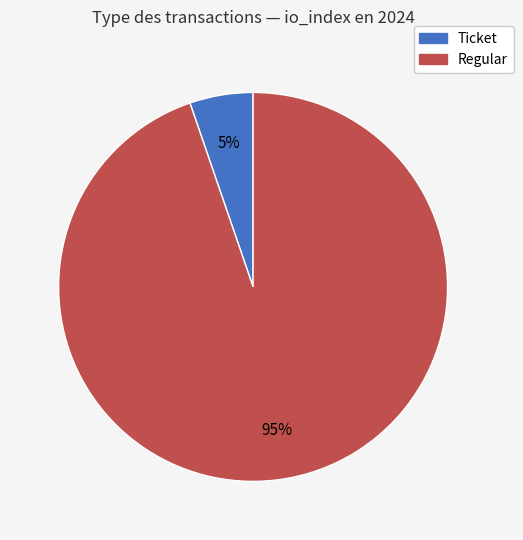

What is the smallest slice in the pie chart?

Ticket